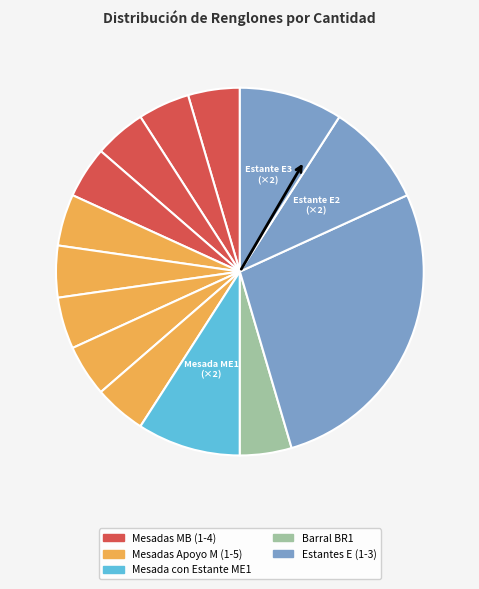

Which category has the smallest portion of the pie?

Mesada MB1